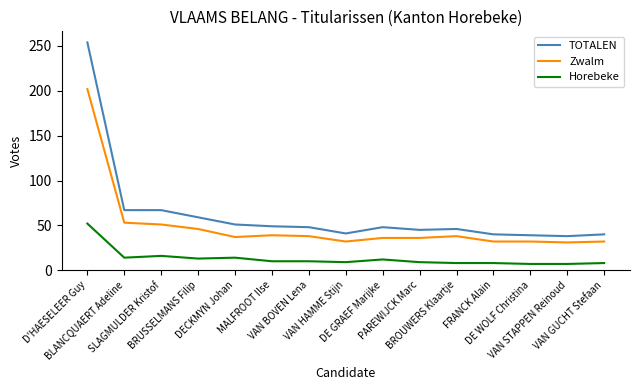

Which series has the widest spread of values?

TOTALEN